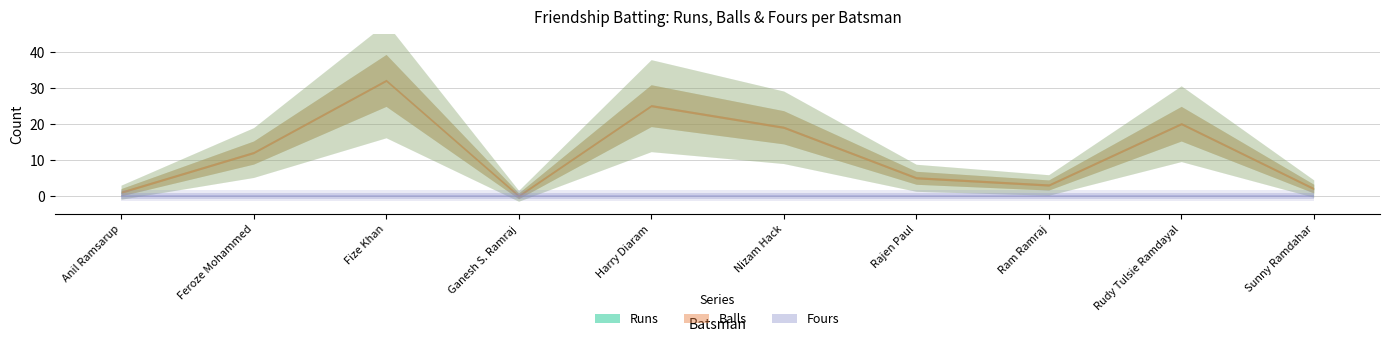

What is the value of the Balls point at the 10th from the left?

2